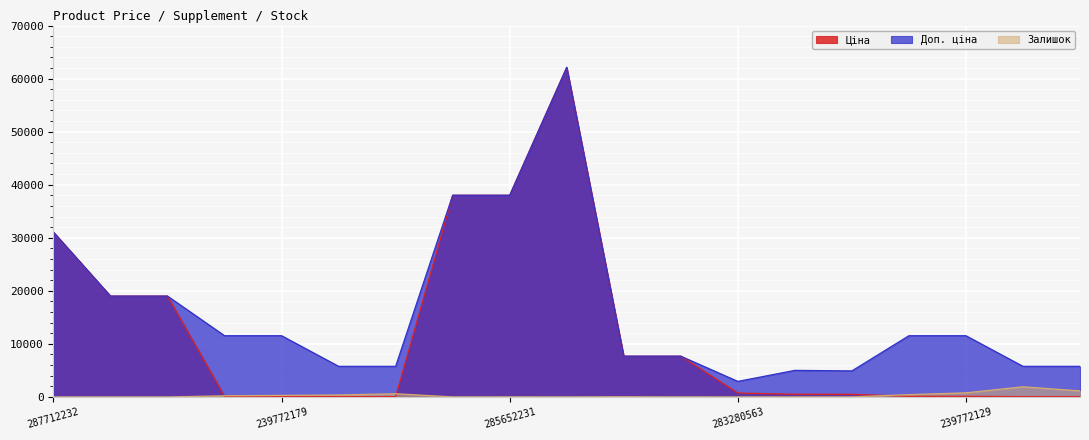

How many series are shown in this chart?

3